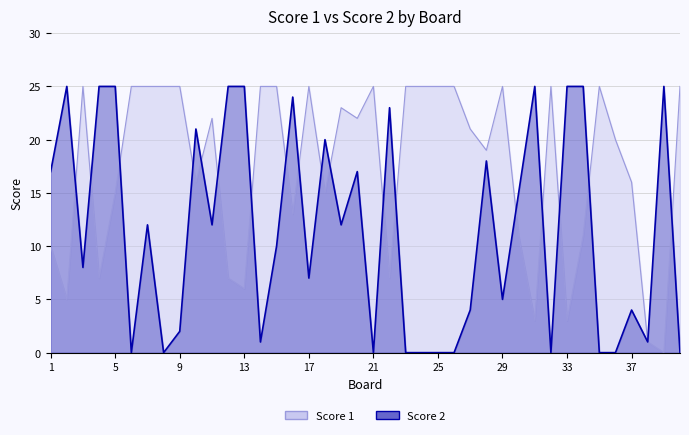

What is the value of the Score 1 point at the 1st from the left?

10